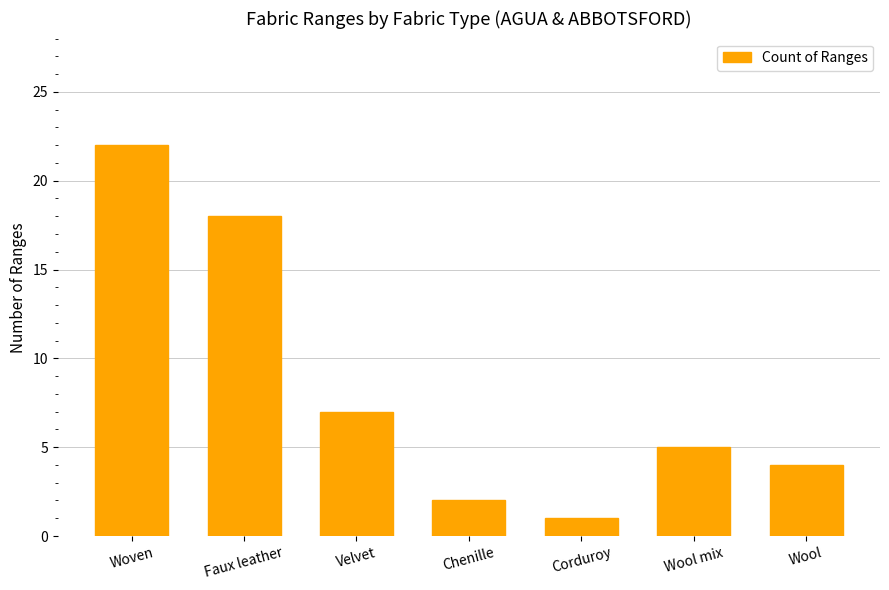

Which label corresponds to the smallest value in the chart?

Corduroy